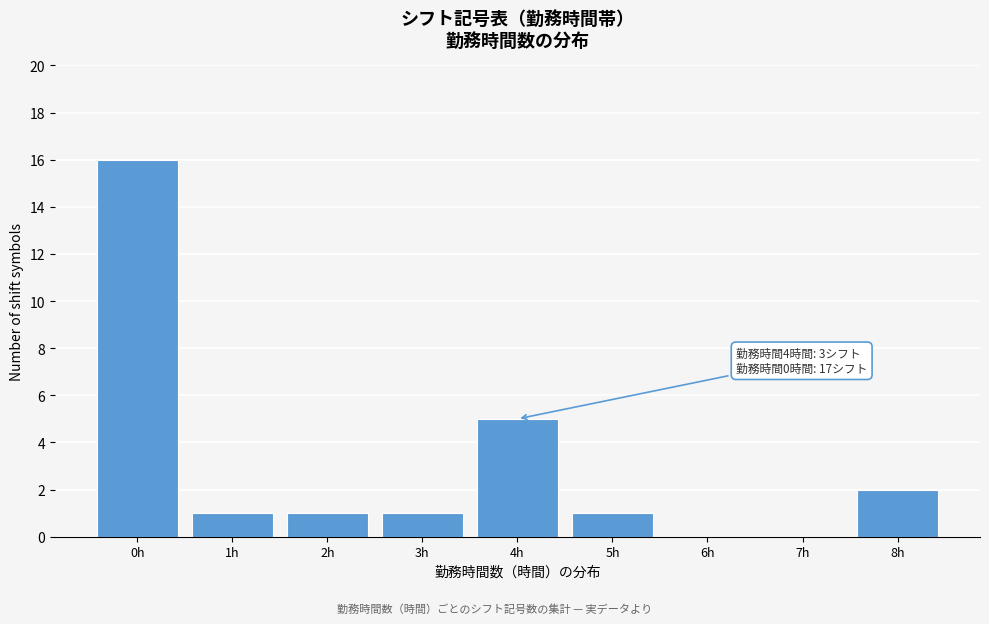

Reading left to right, list all the values displayed in this chart.

0h=16	1h=1	2h=1	3h=1	4h=5	5h=1	6h=0	7h=0	8h=2